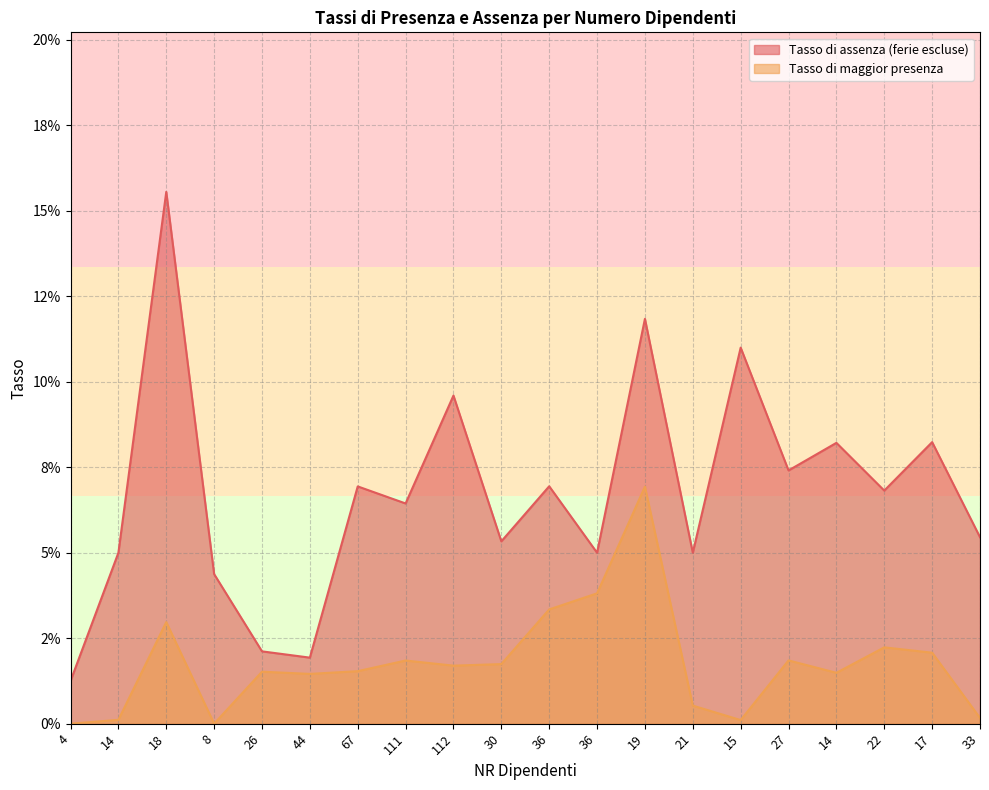

True or false: Tasso di assenza (ferie escluse) and Tasso di maggior presenza cross at least once.

False